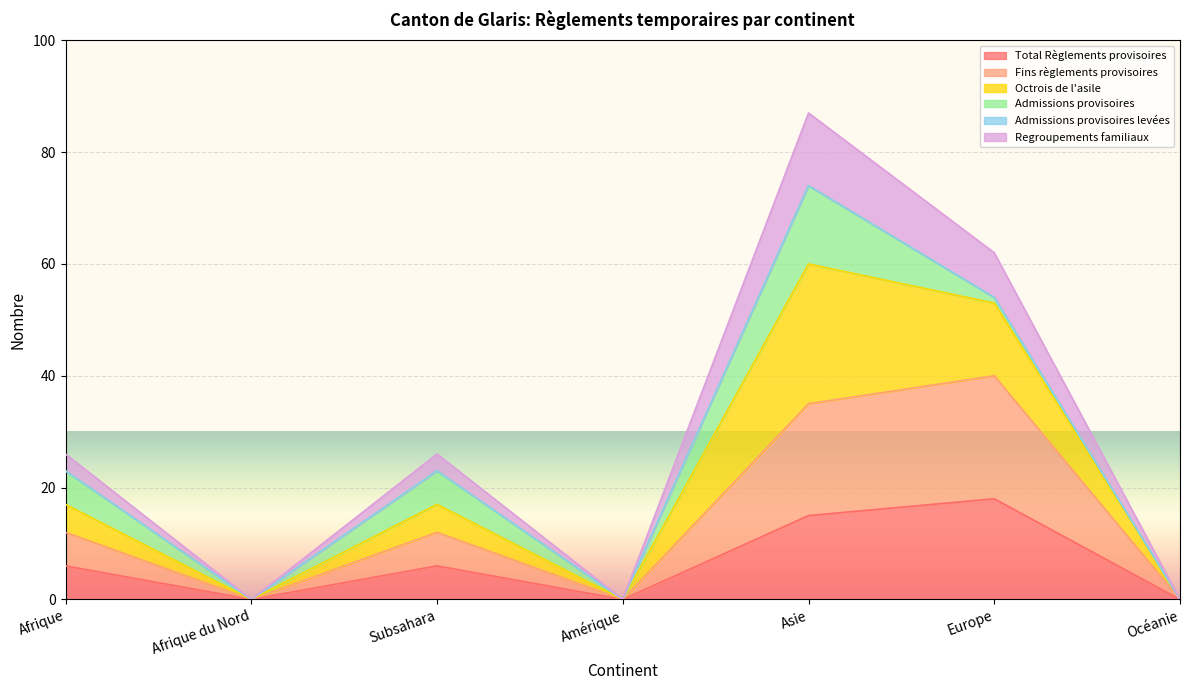

What is the sum of all Total Règlements provisoires values?

45